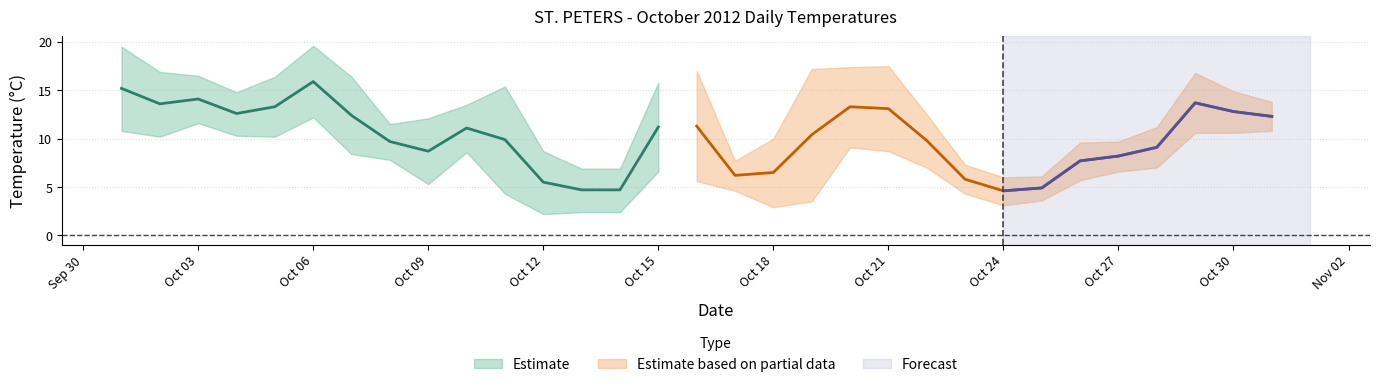

What is the value of the Mean Temp (C) point at the 28th from the left?

9.1